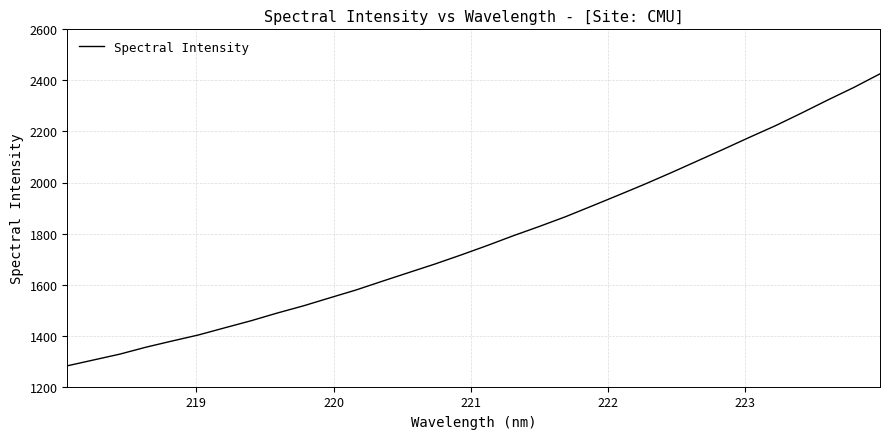

What is the difference between the maximum and minimum values?

1143.8